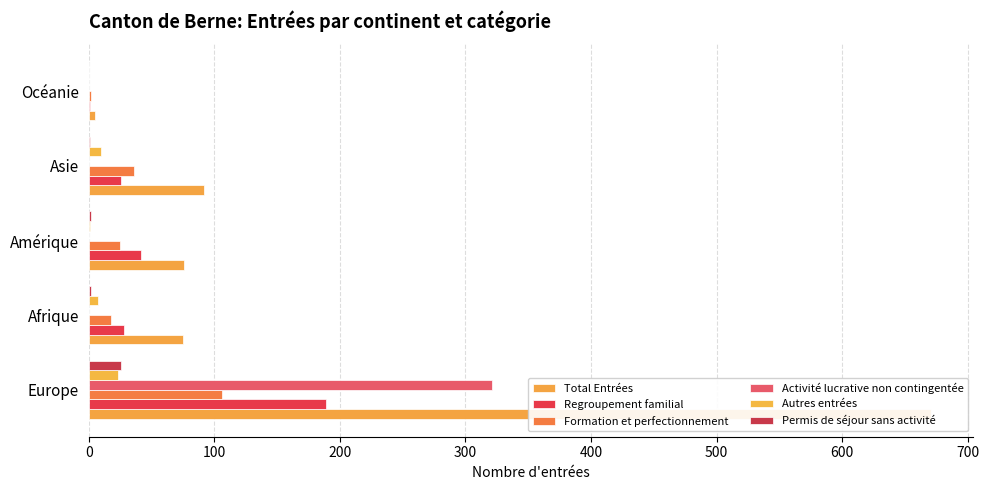

At how many categories does at least one series exceed 363?

1